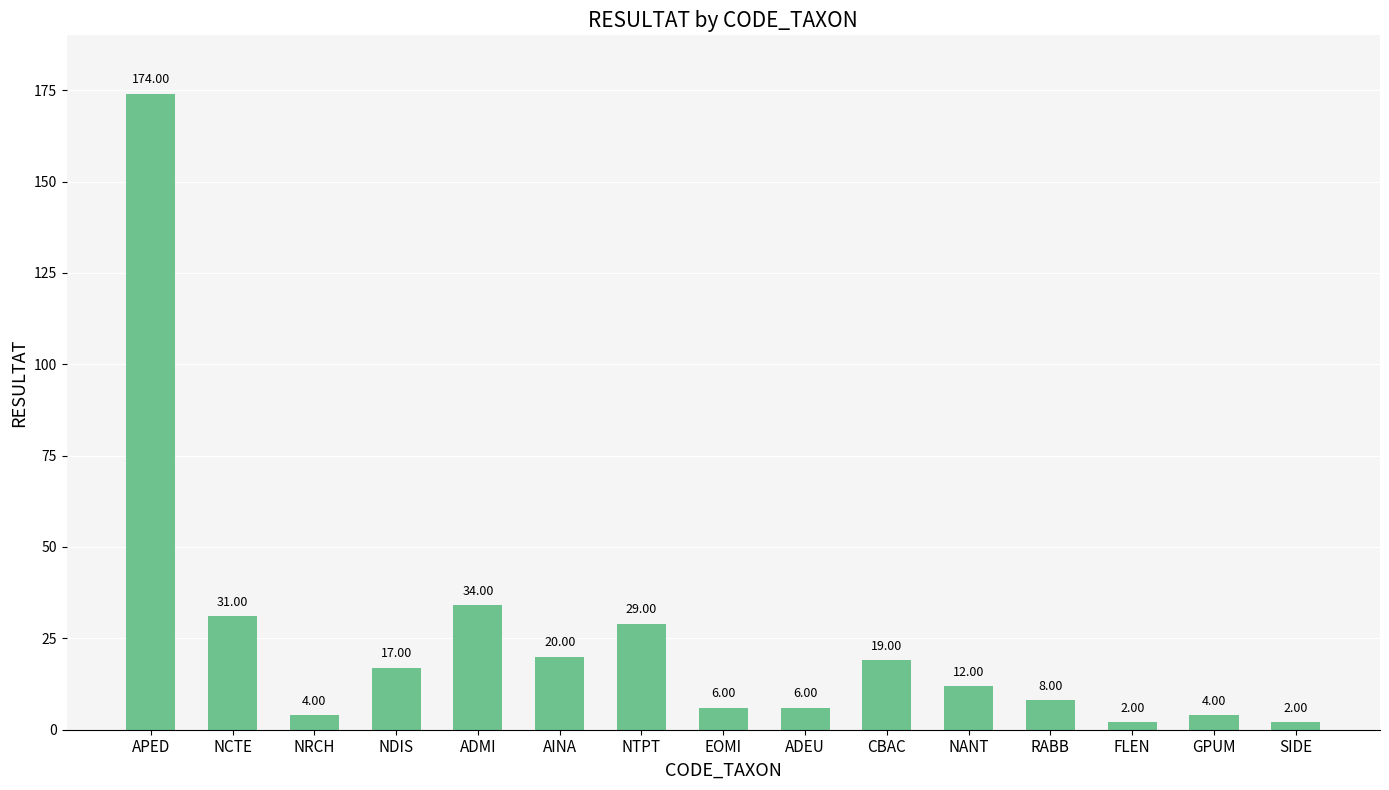

What is the difference between the values at ADMI and NDIS?

17